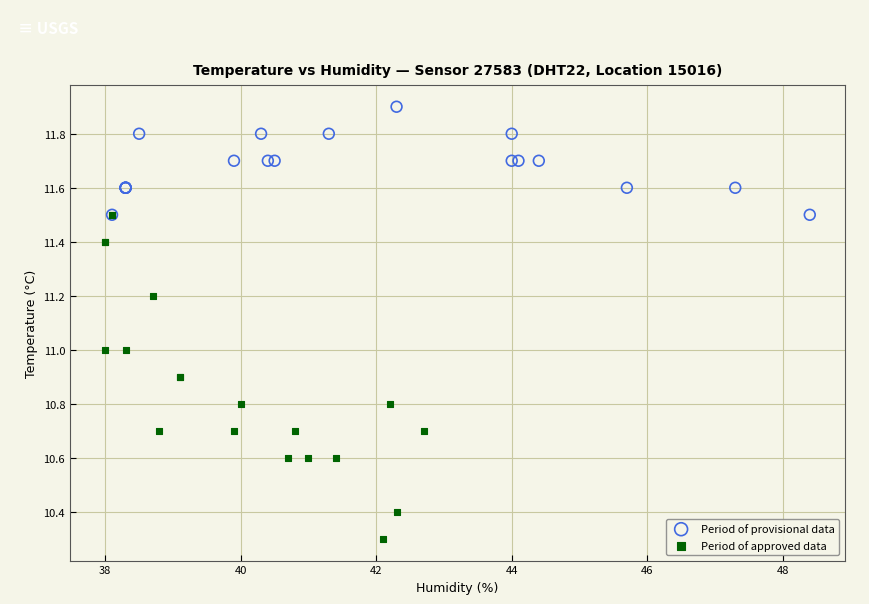

Which series contains the highest Y value?

Period of provisional data